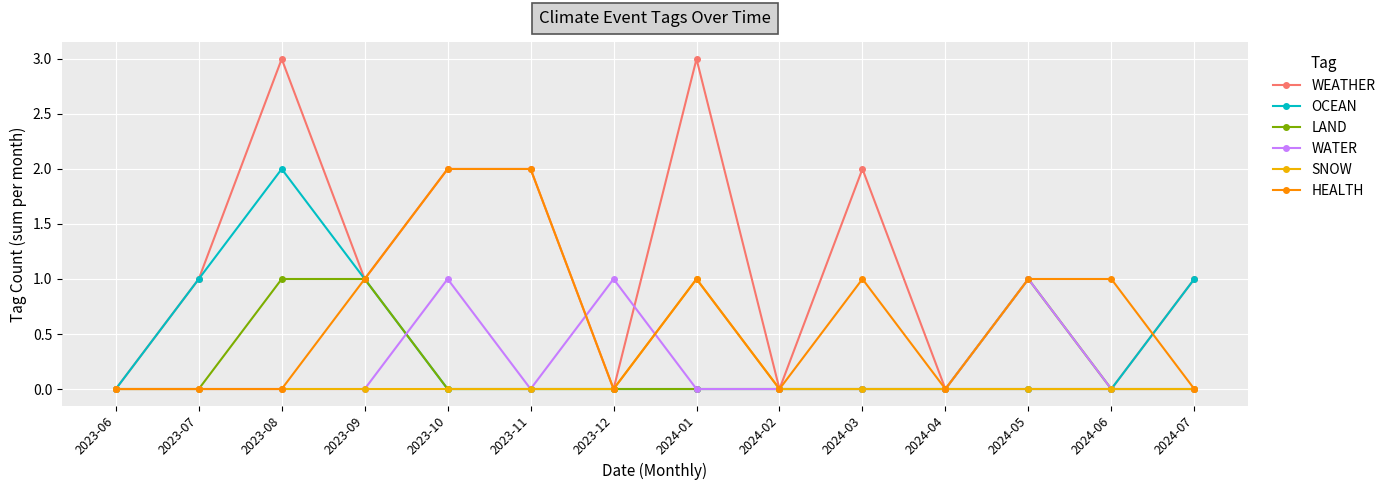

Which series has the widest spread of values?

WEATHER